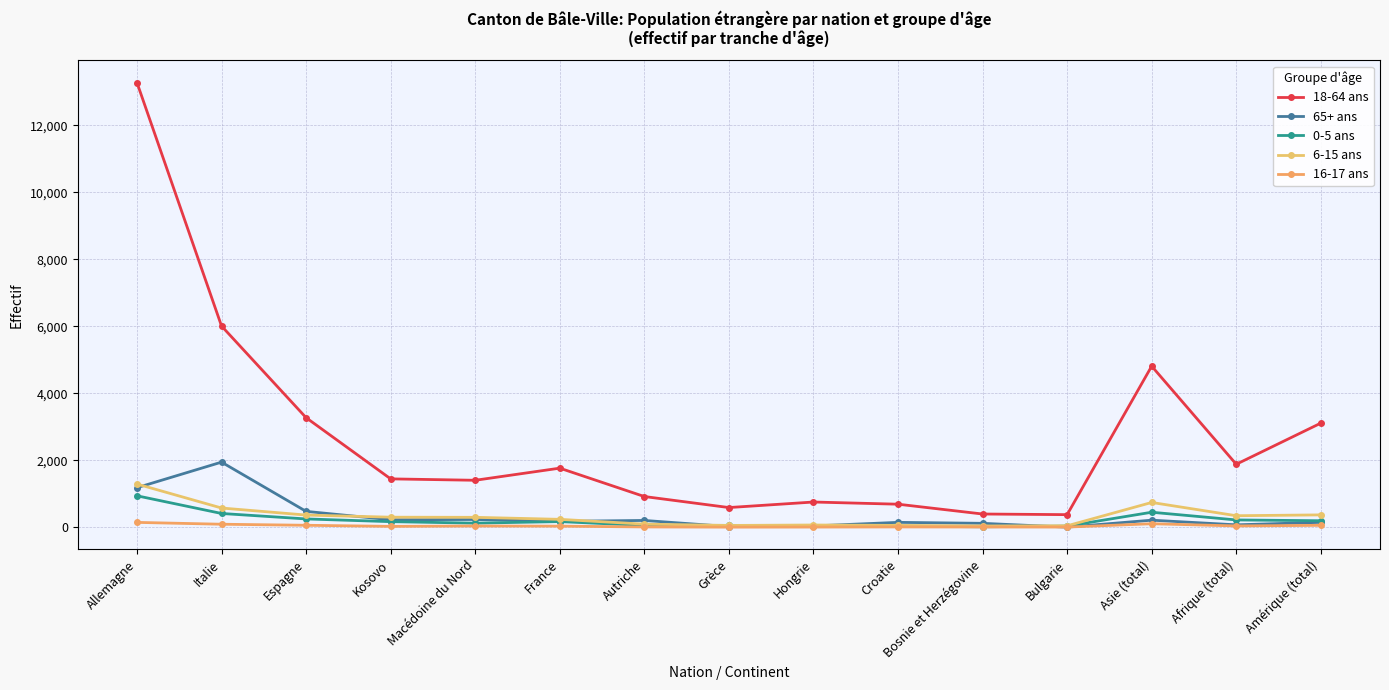

True or false: 65+ ans has a value of 475 at Espagne.

True